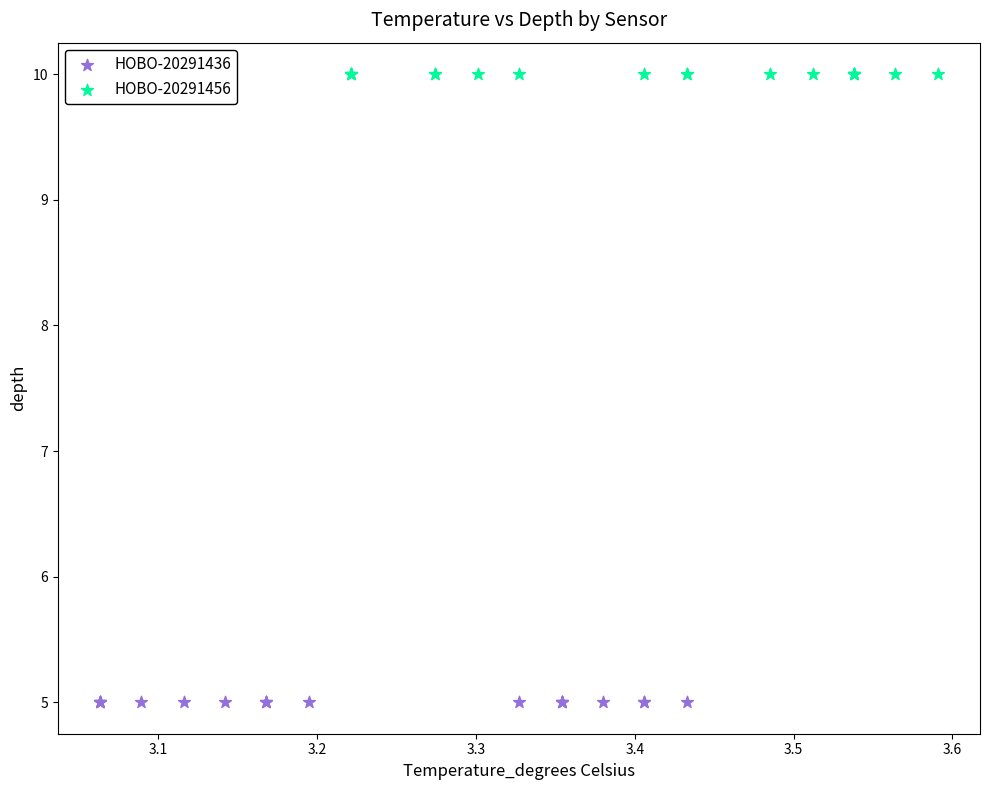

Which series reaches the maximum Y coordinate?

HOBO-20291456